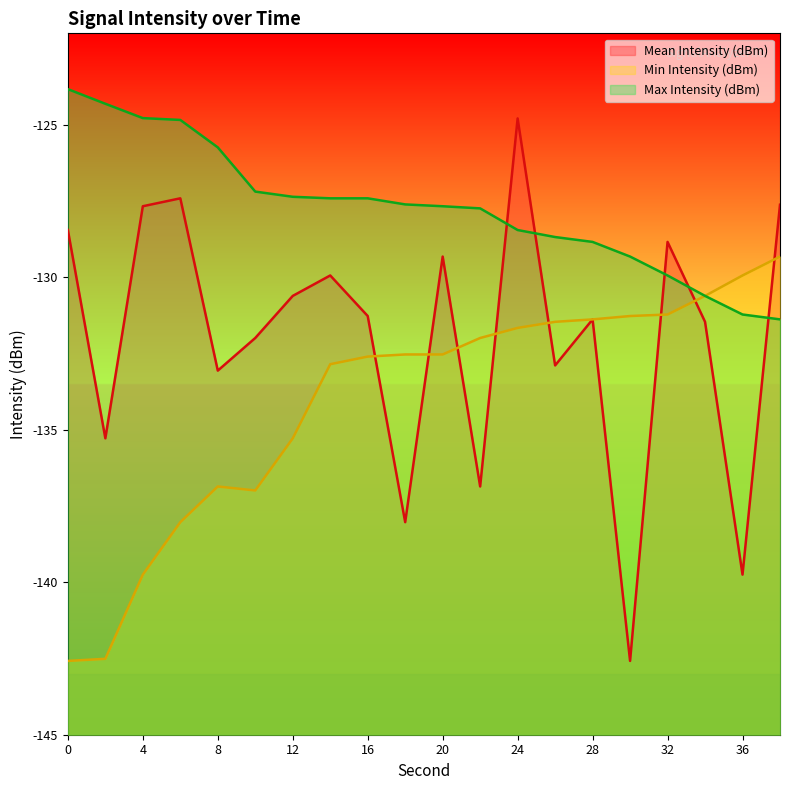

Is this an area chart (filled region under the line)?

No